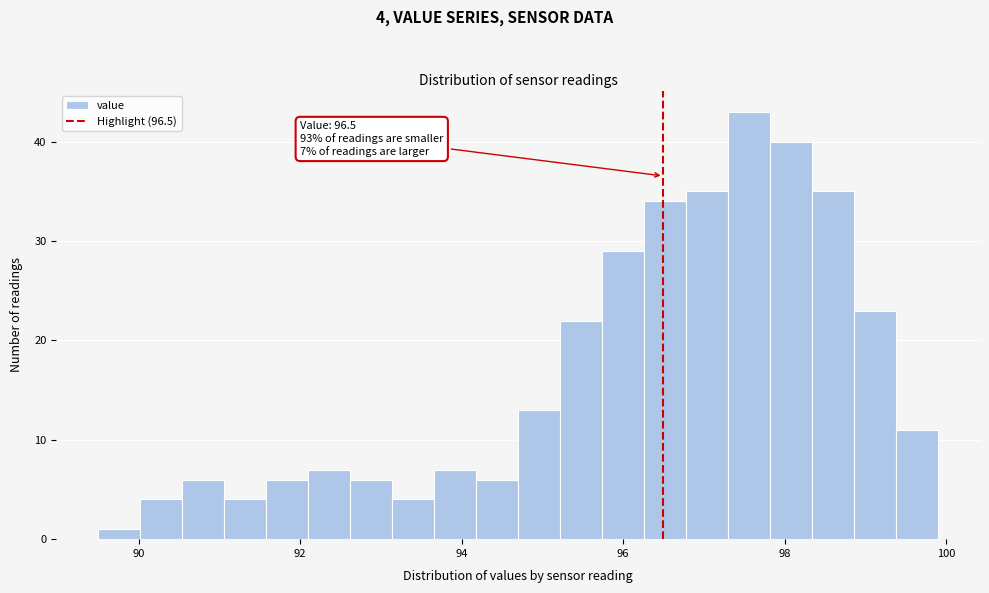

Read against the x-axis, roughly where is the centre of the tallest bar?

97.6